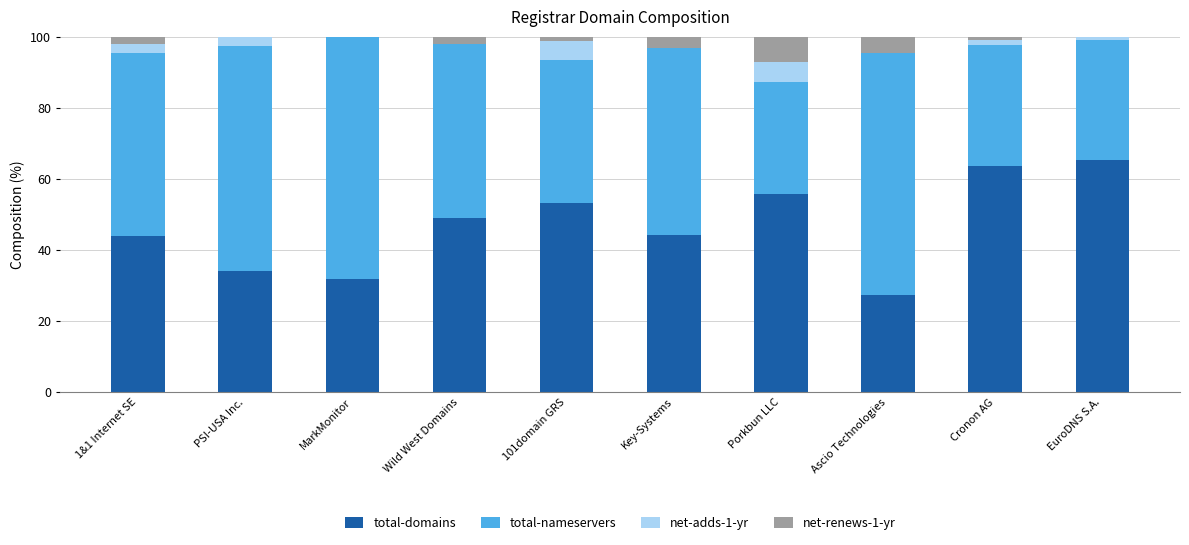

What is the sum of all total-domains values?

468.3